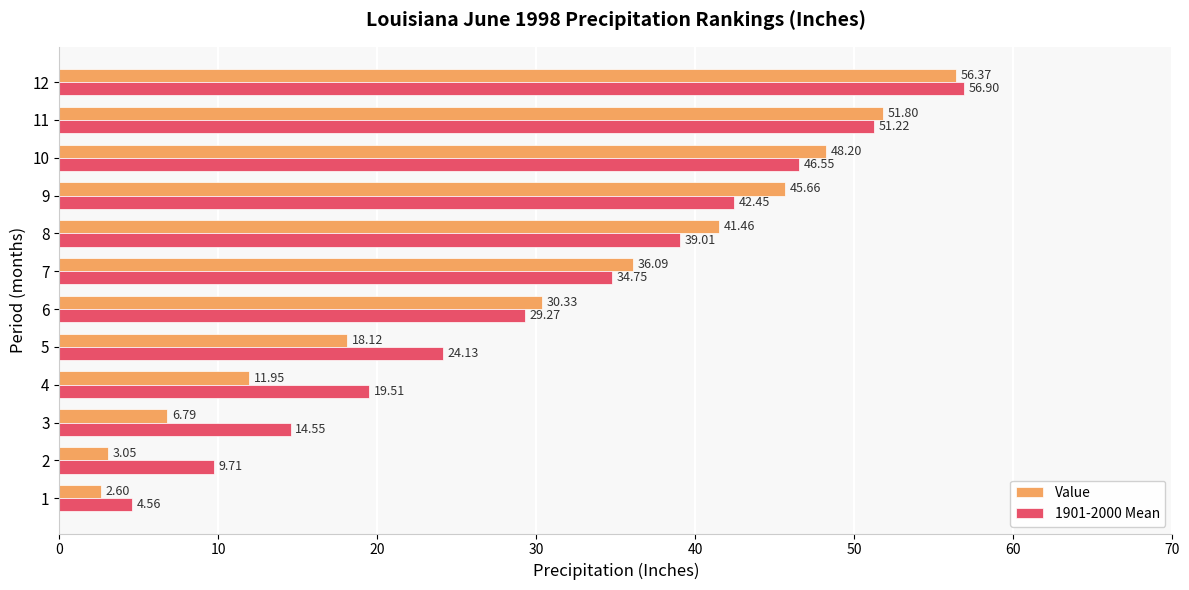

What are all the series names shown in the legend?

Value, 1901-2000 Mean